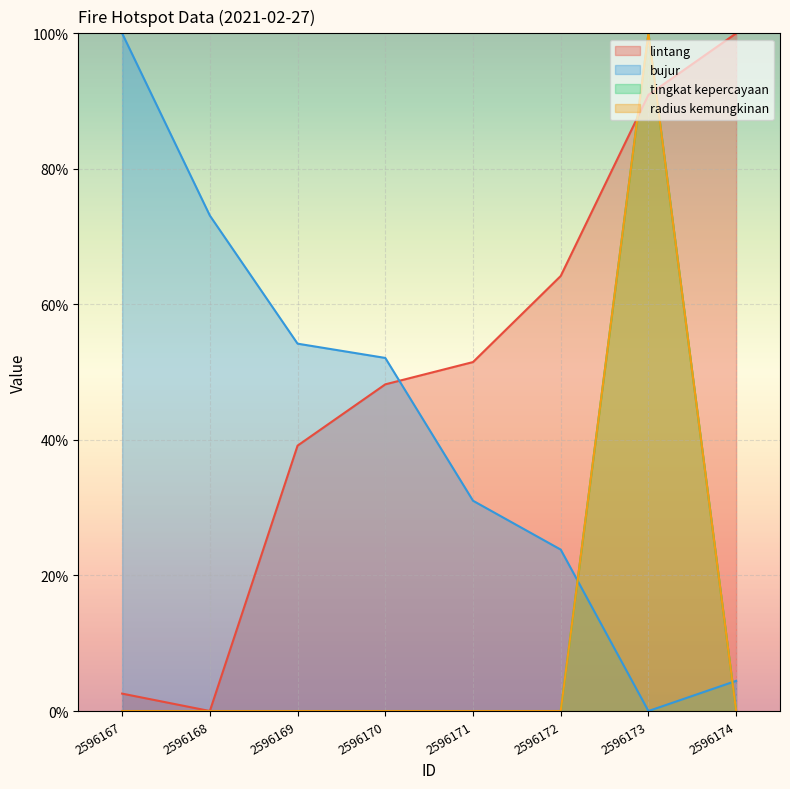

Is the value of bujur at 2596174 greater than the value of radius kemungkinan at 2596171?

Yes